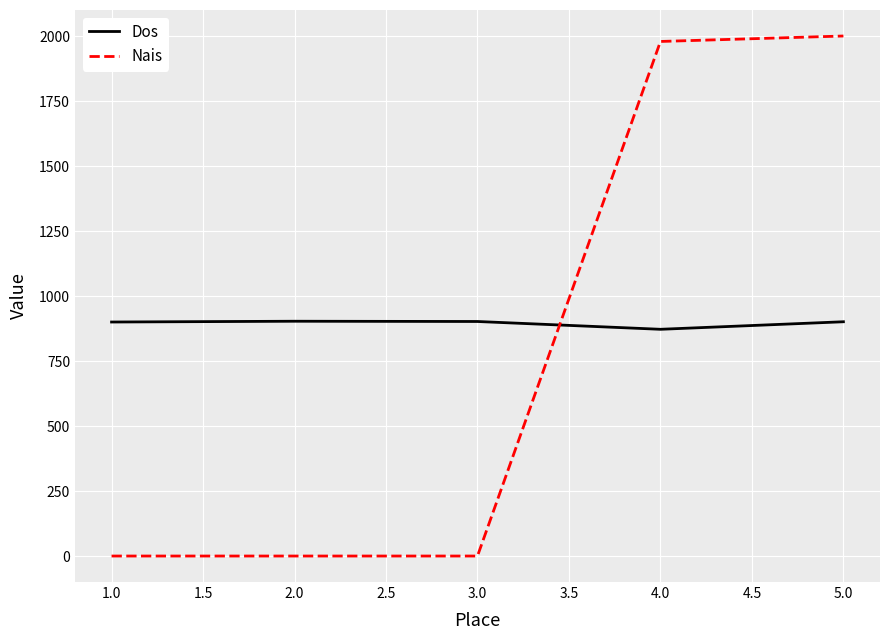

What is the minimum value for Dos?

872